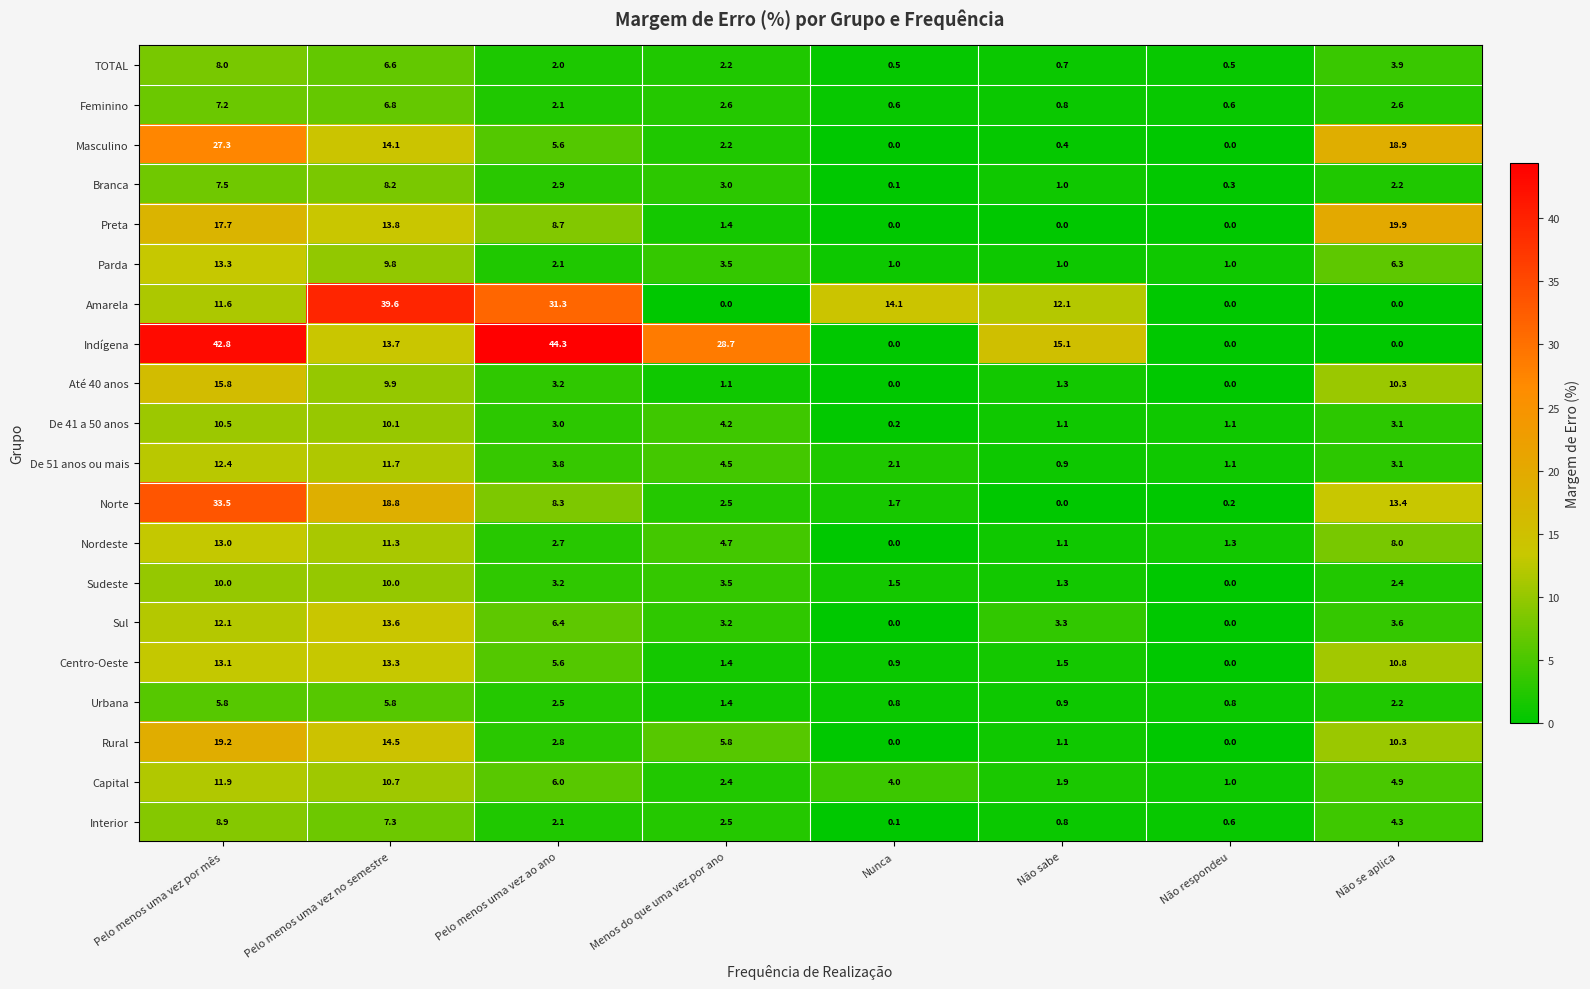

Is the value of Sudeste at Não se aplica greater than the value of Centro-Oeste at Não se aplica?

No